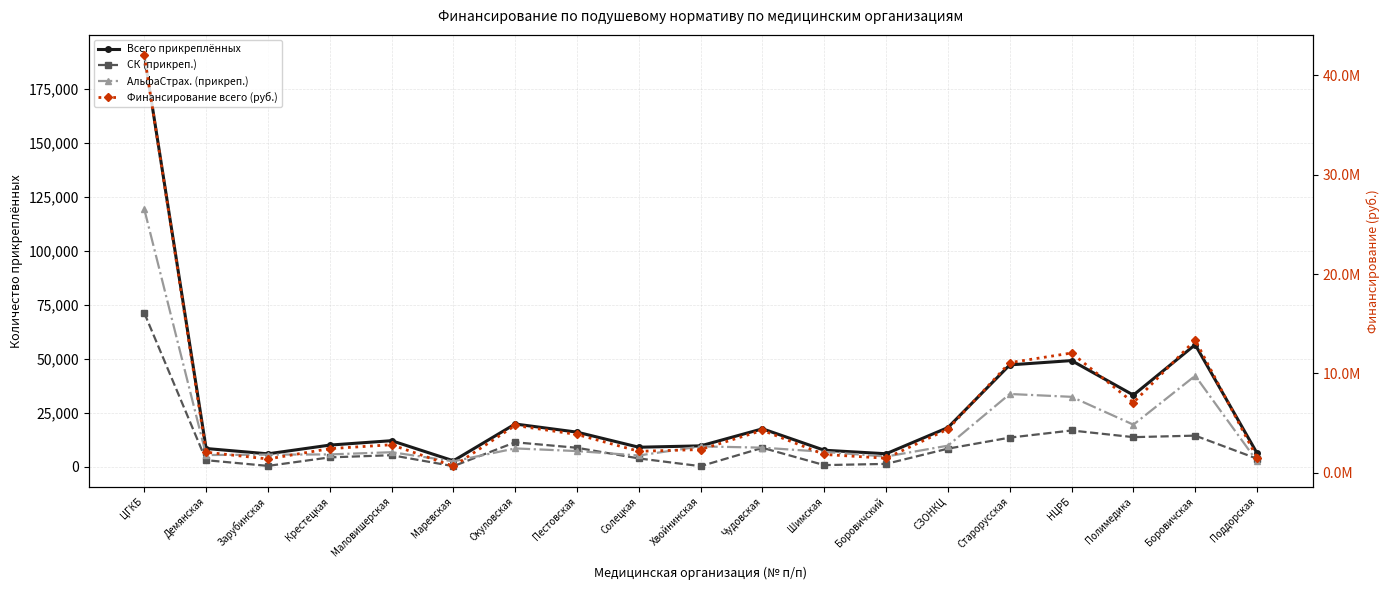

True or false: АльфаСтрах. (прикреп.) has a value of 8816.0 at Чудовская.

True